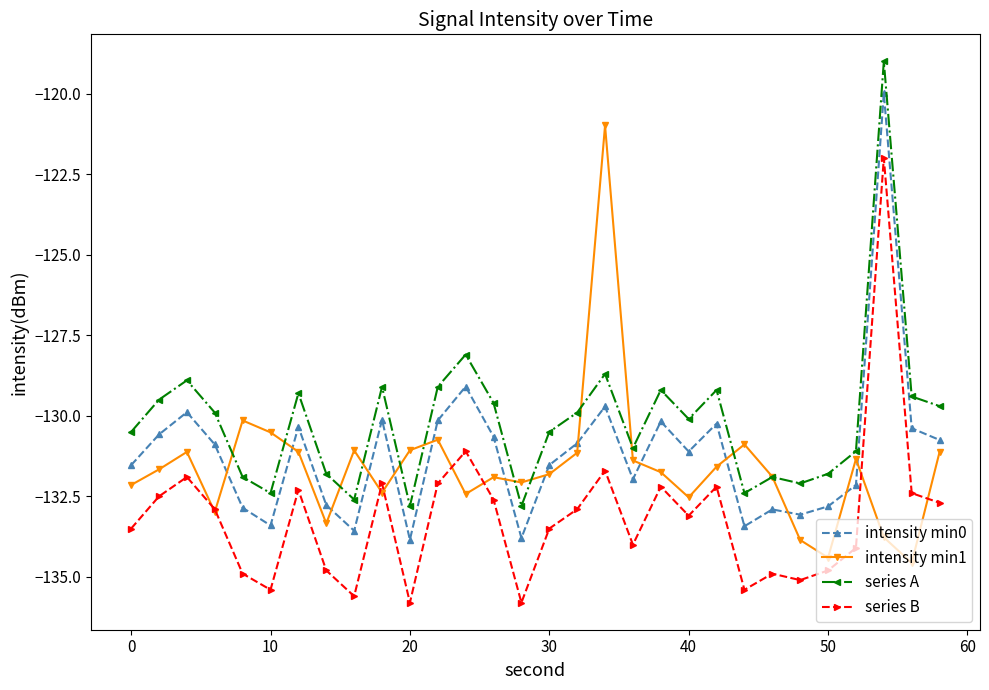

What is the value of the intensity min0 point at the 18th from the left?

-129.7